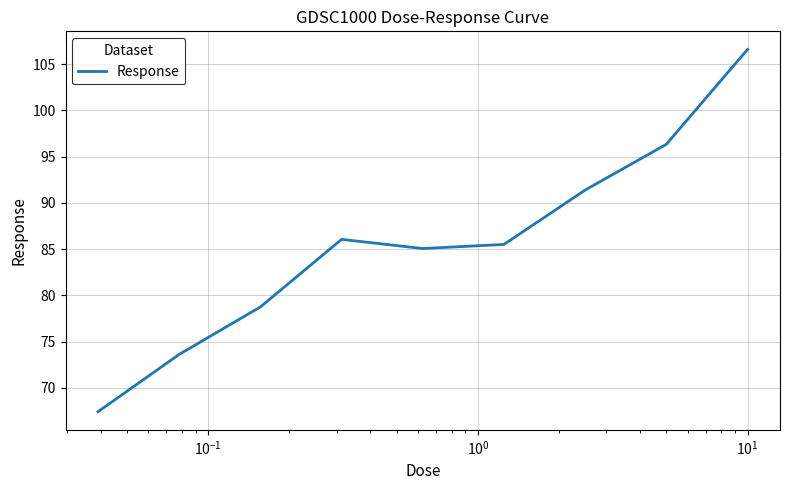

What is the minimum value shown in the chart?

67.4